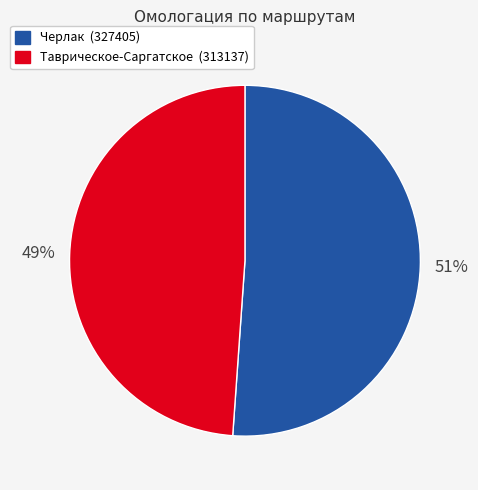

To the nearest percent, what is the combined percentage of Черлак and Таврическое-Саргатское?

100%